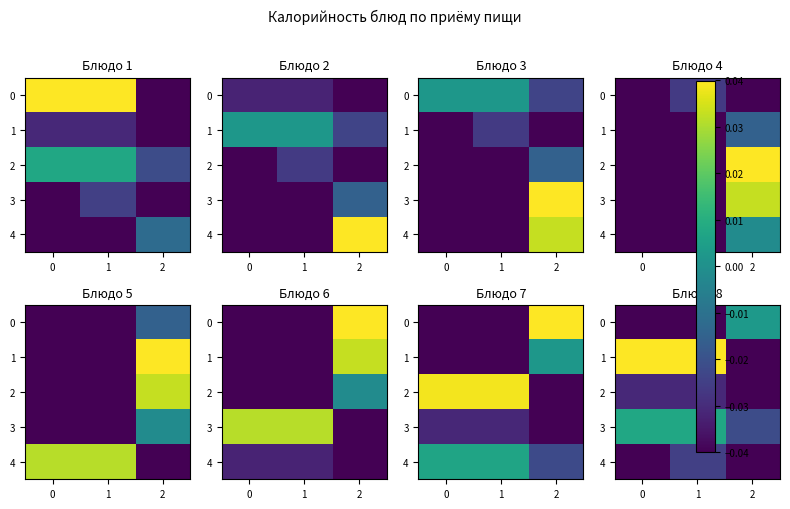

What is the sum of the 2 values at 1 and 0?

-0.1